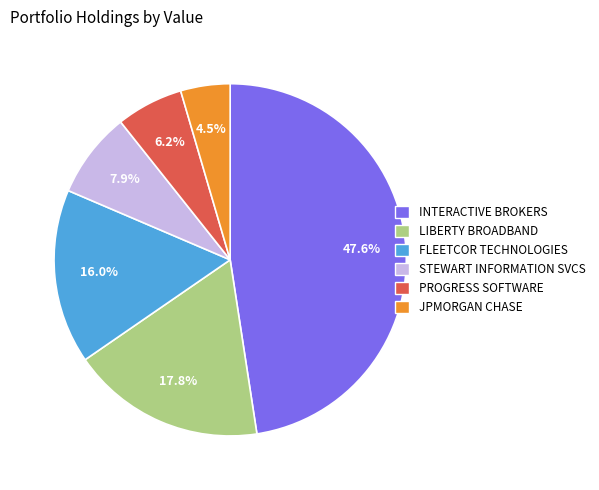

Is there any slice that represents more than half of the pie?

No